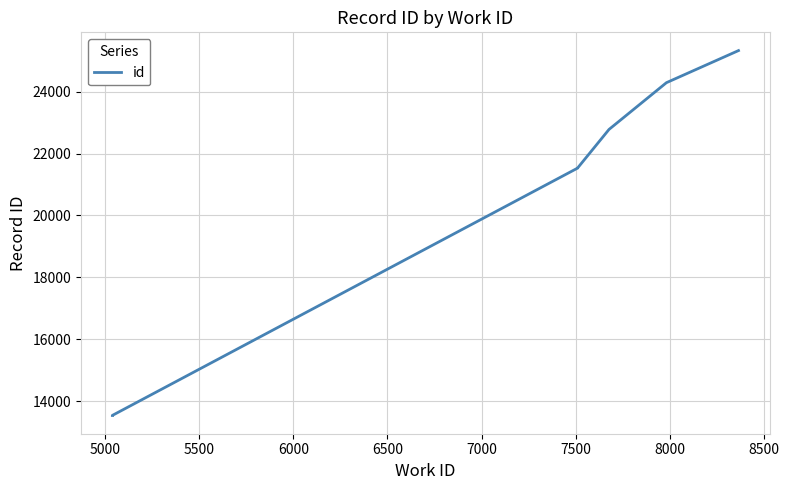

How many lines are shown in the chart?

1